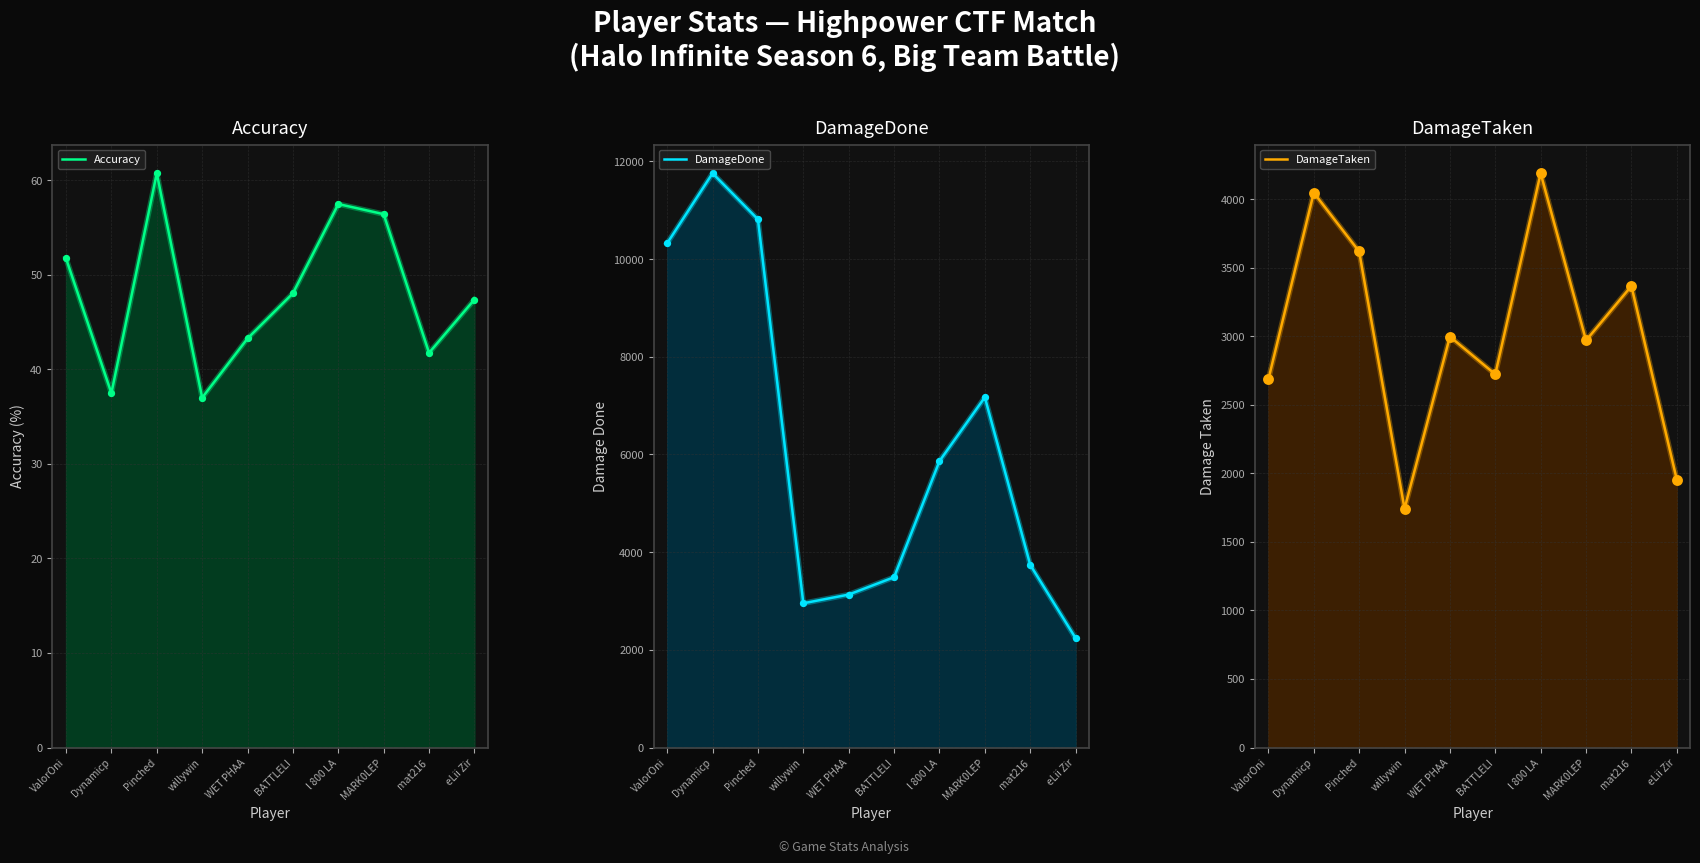

What are all the series names shown in the legend?

Accuracy, DamageDone, DamageTaken